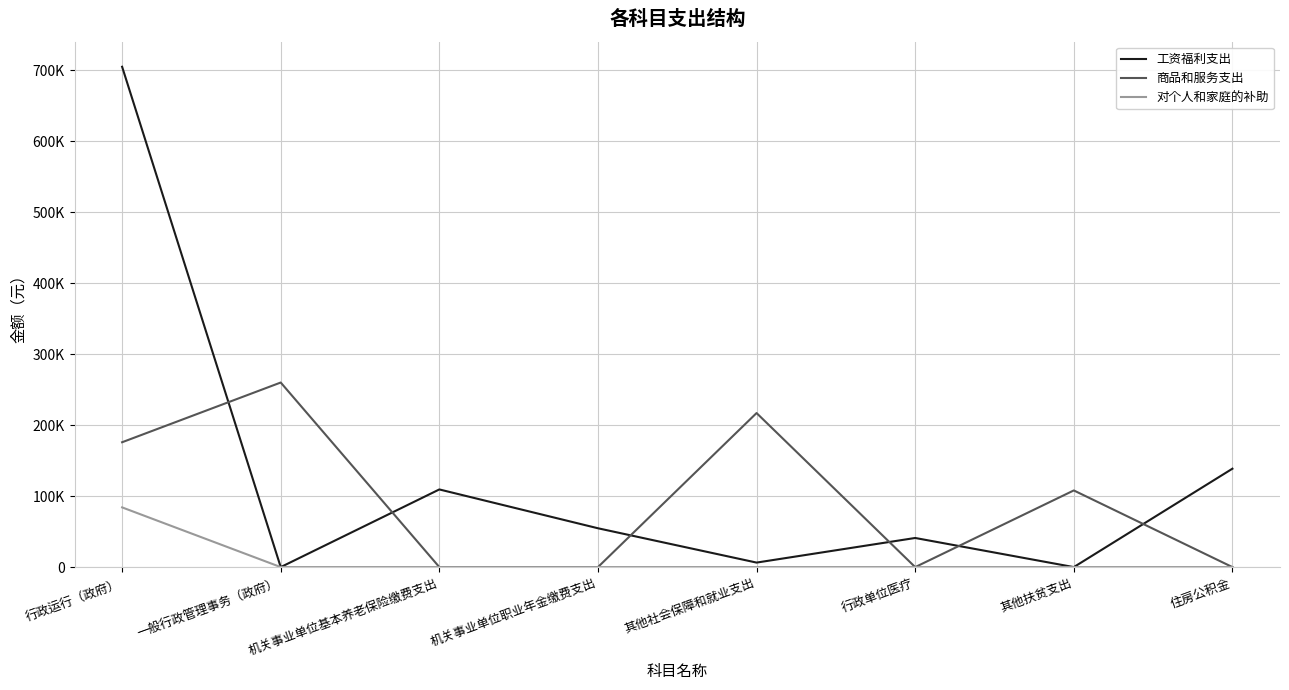

True or false: 商品和服务支出 and 对个人和家庭的补助 intersect in this chart.

False